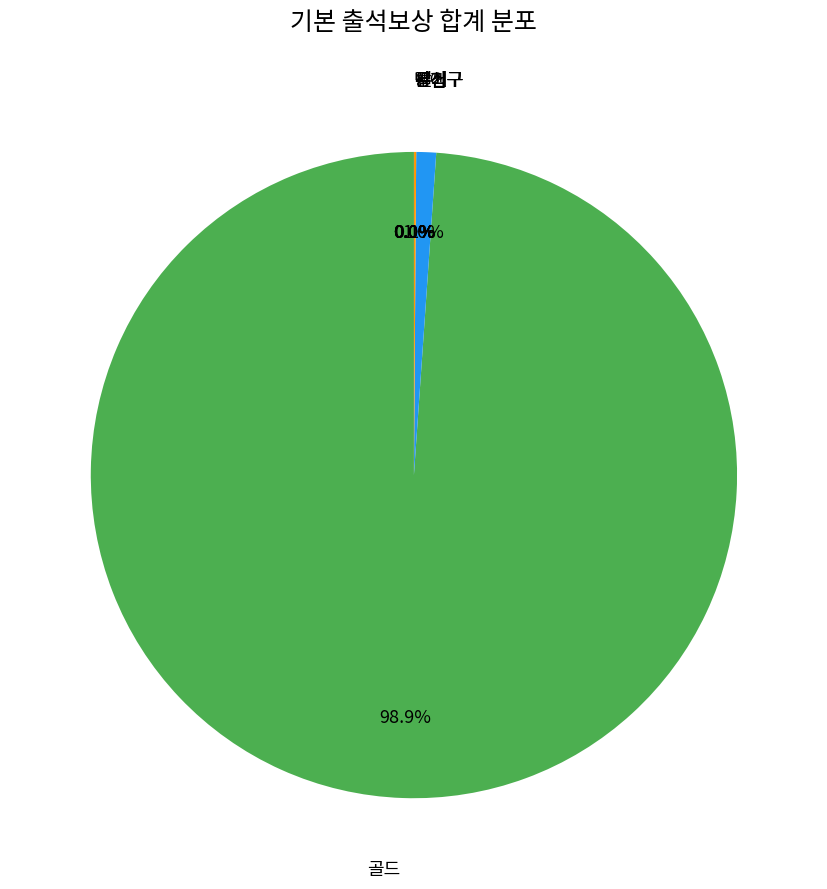

What is the total percentage of 골드 and 젬?

99.9%